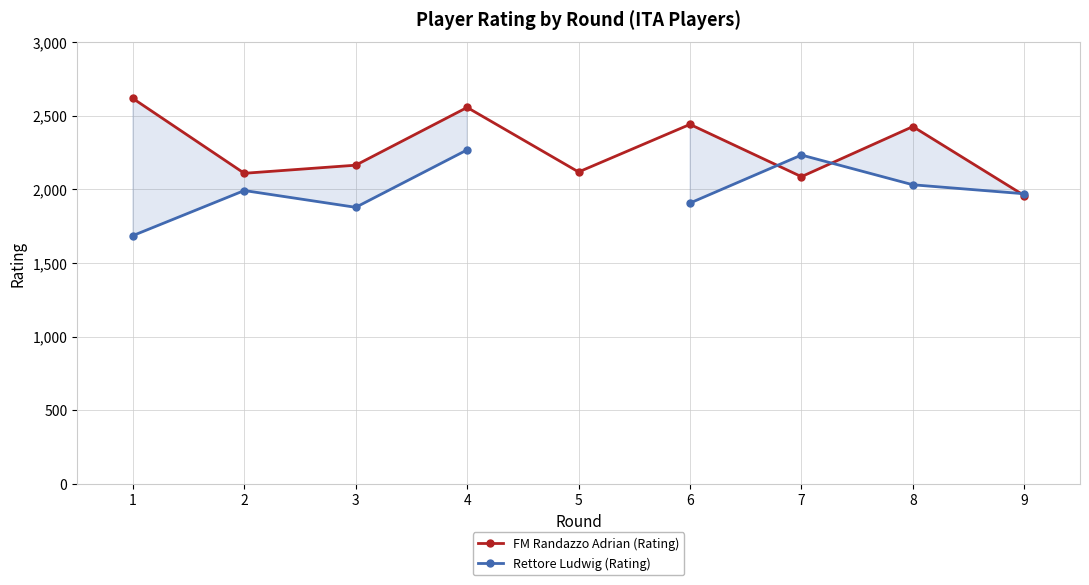

True or false: Rettore Ludwig (Rating) and FM Randazzo Adrian (Rating) intersect in this chart.

True